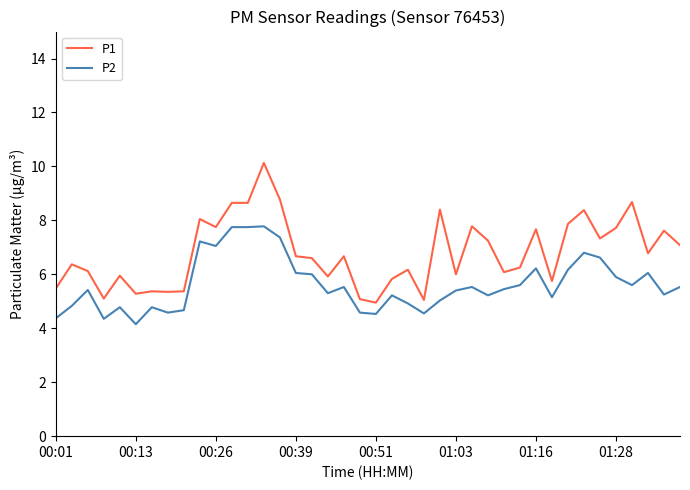

Which series has the largest total across all categories?

P1